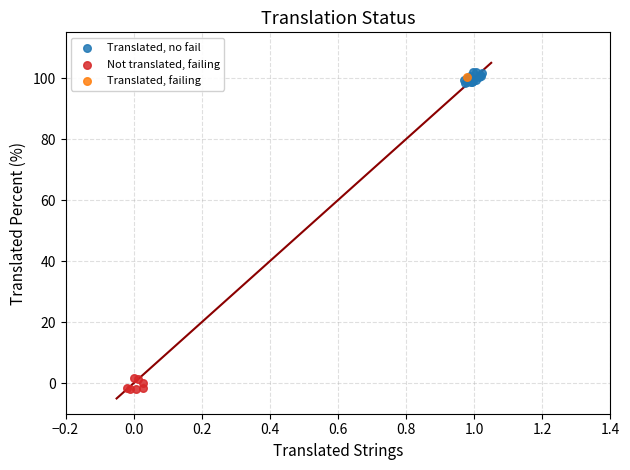

Which series reaches the minimum Y coordinate?

Not translated, failing